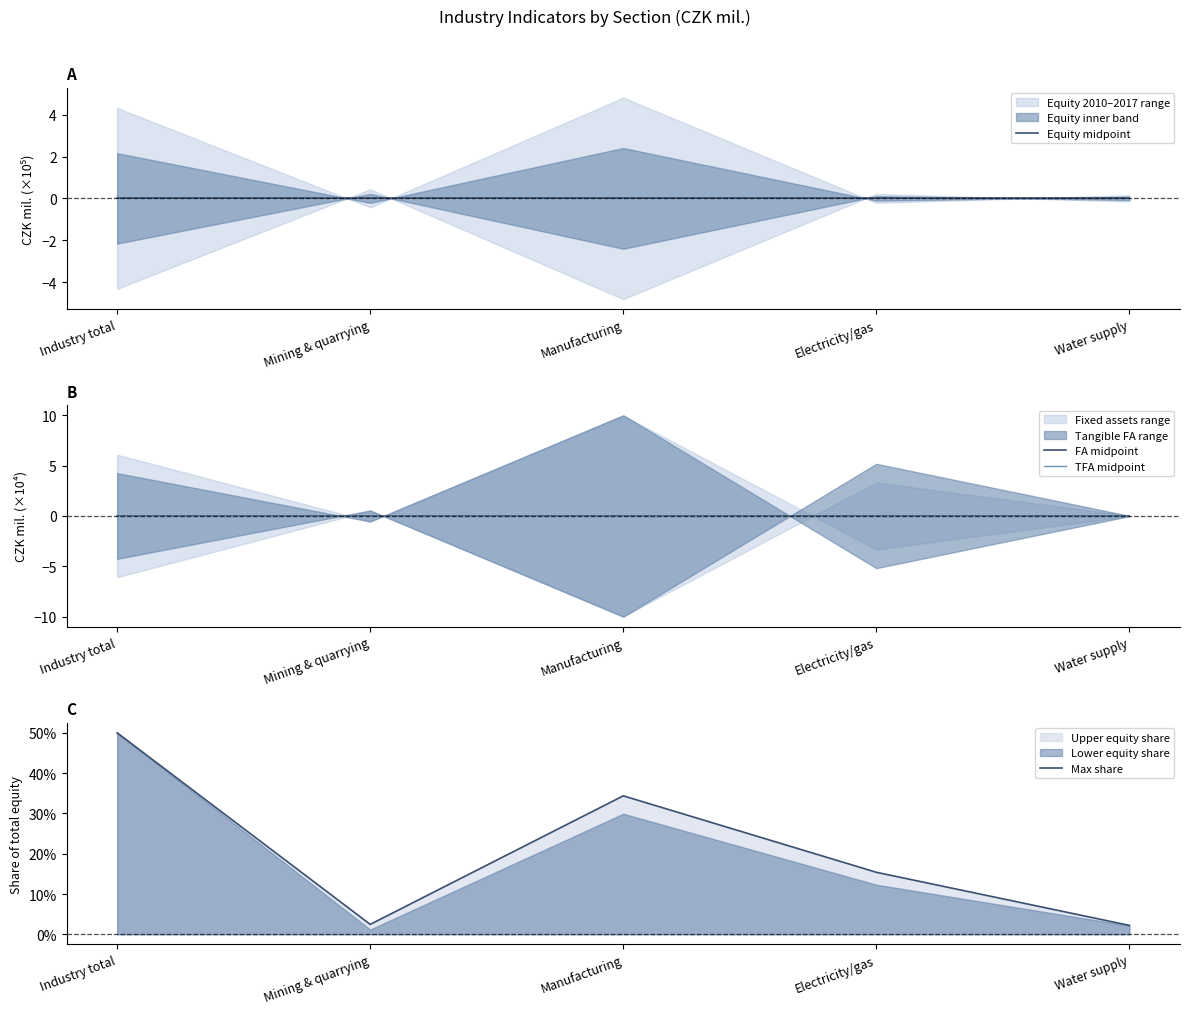

True or false: FA midpoint and Max share cross at least once.

False